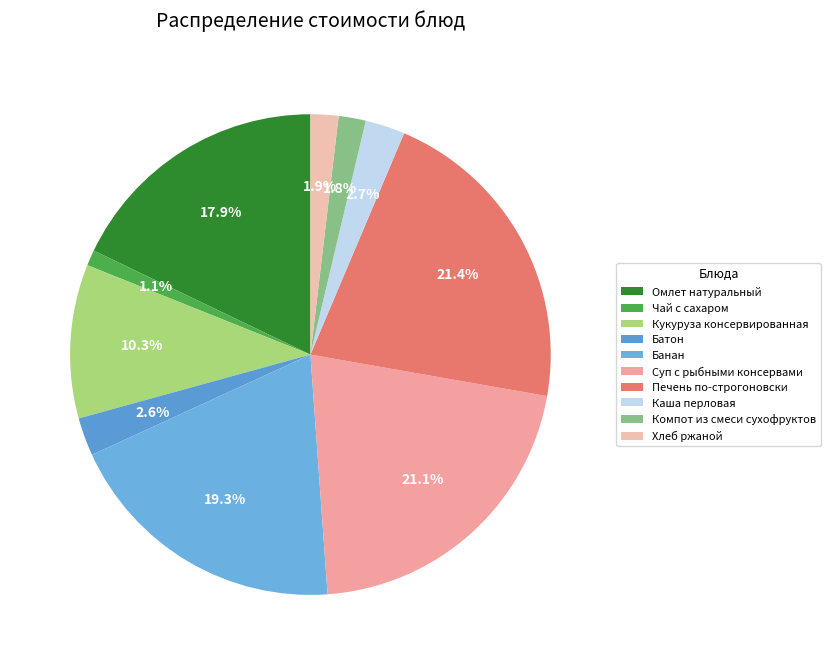

What is the change in value from Кукуруза консервированная to Банан?

+12.5